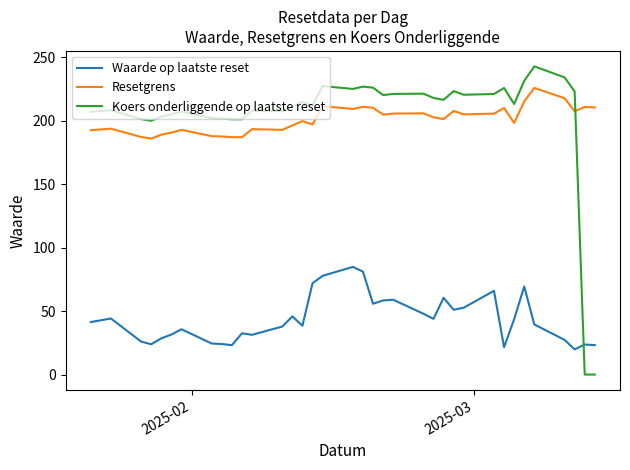

Count the number of data series in this chart.

3